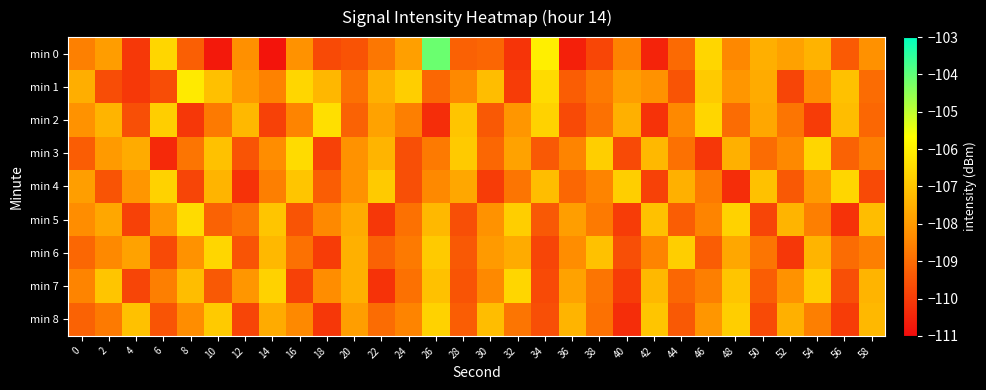

Which series changed the most between 30 and 56?

min 4